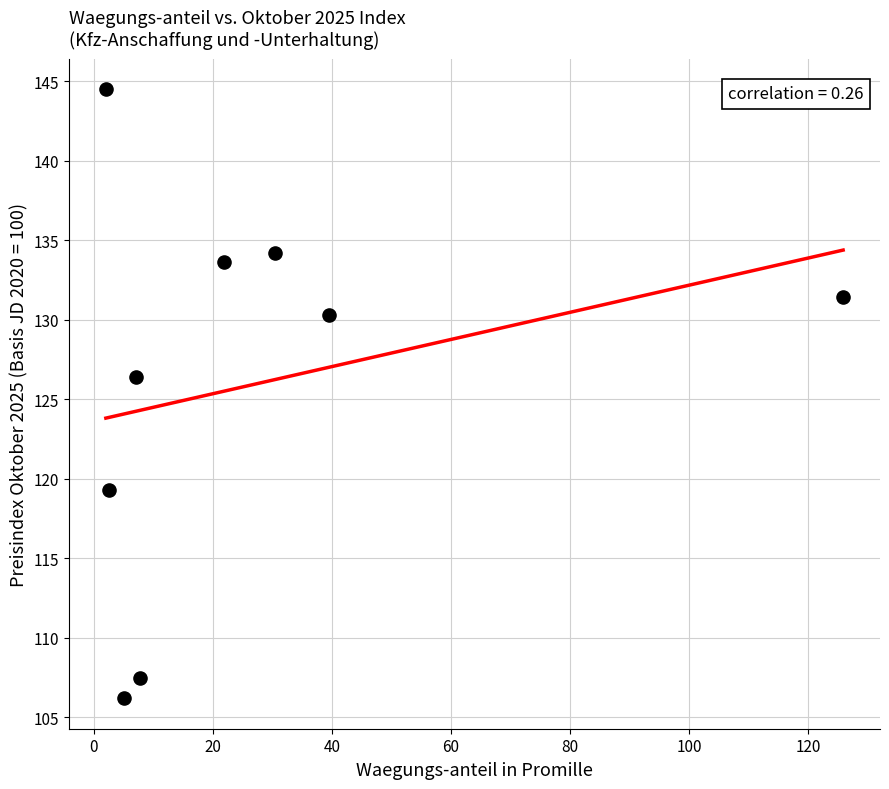

What Y value in the scatter plot is closest to 125?

126.4